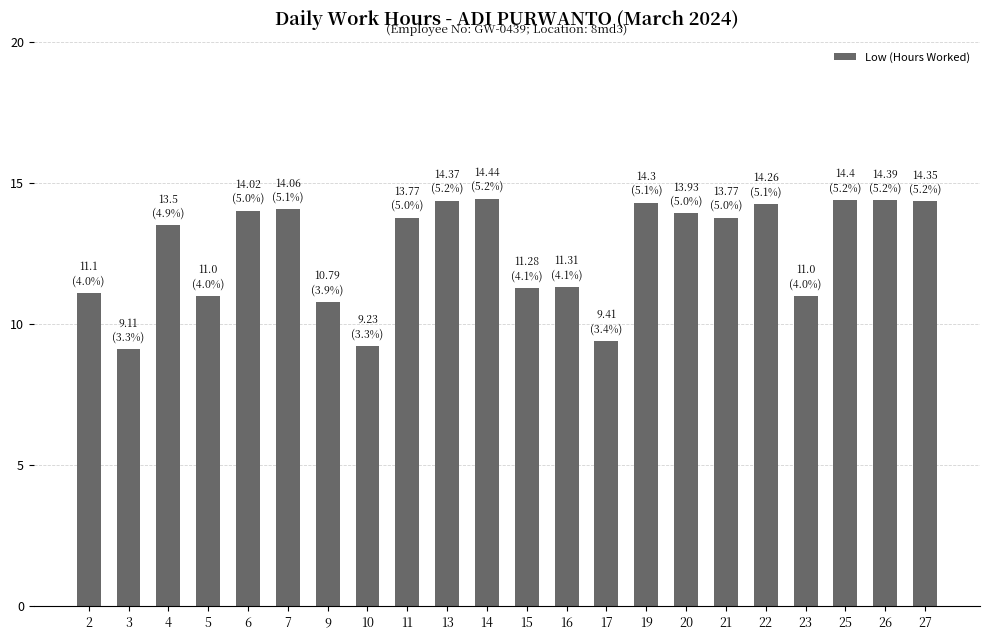

The value at 19 is 14.3. True or false?

True